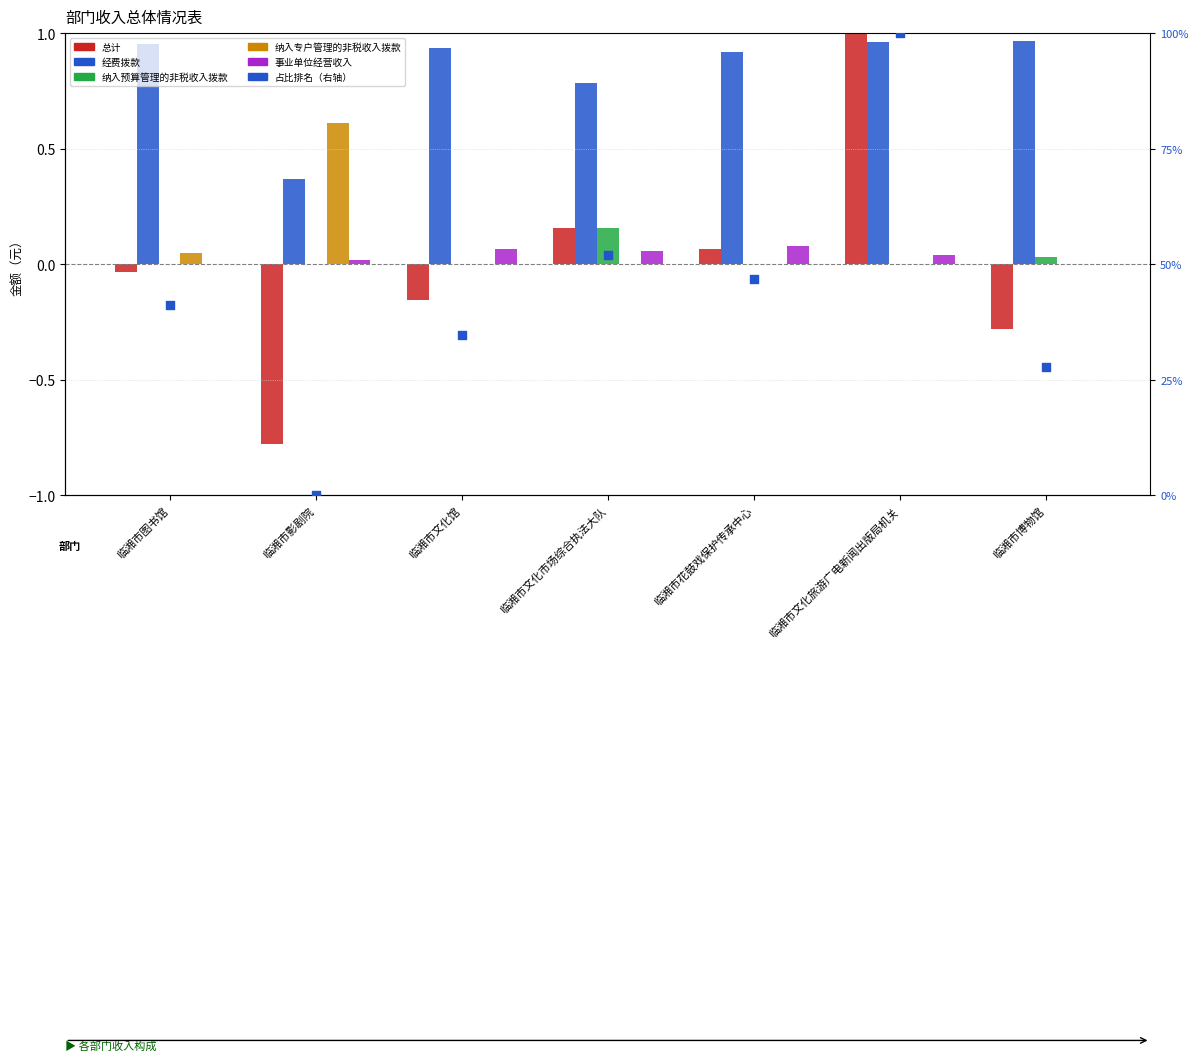

What are all the series names shown in the legend?

总计, 经费拨款, 纳入预算管理的非税收入拨款, 纳入专户管理的非税收入拨款, 事业单位经营收入, 占比排名